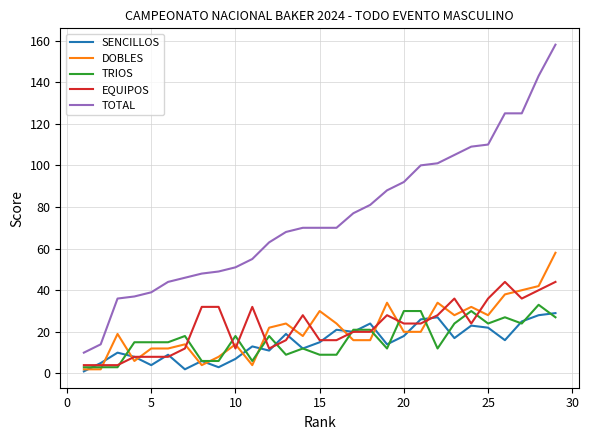

What is the greatest value displayed?

158